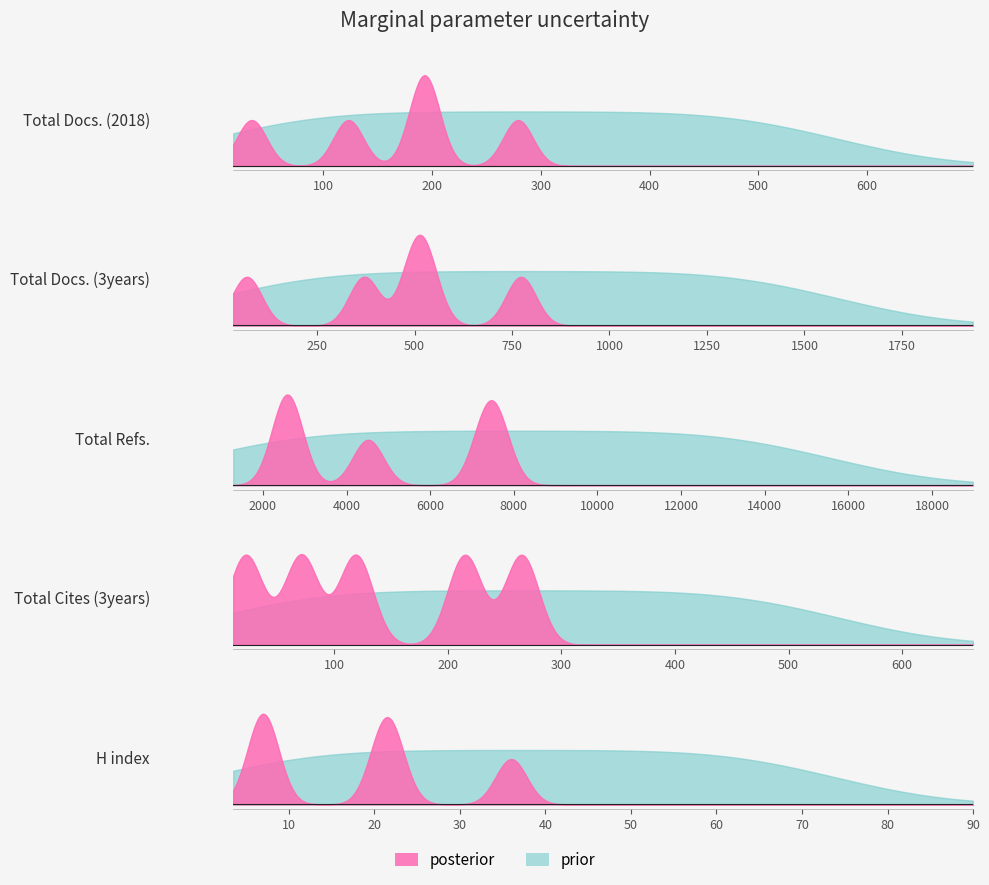

How many categories are shown in the chart?

5